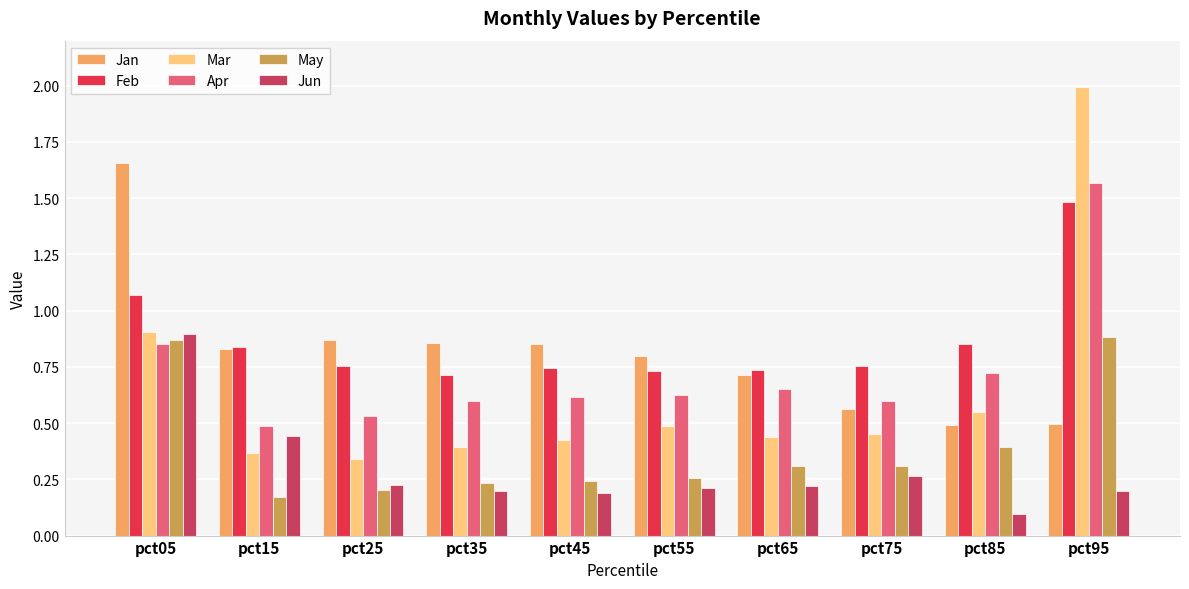

What is the minimum value shown in the chart?

0.1